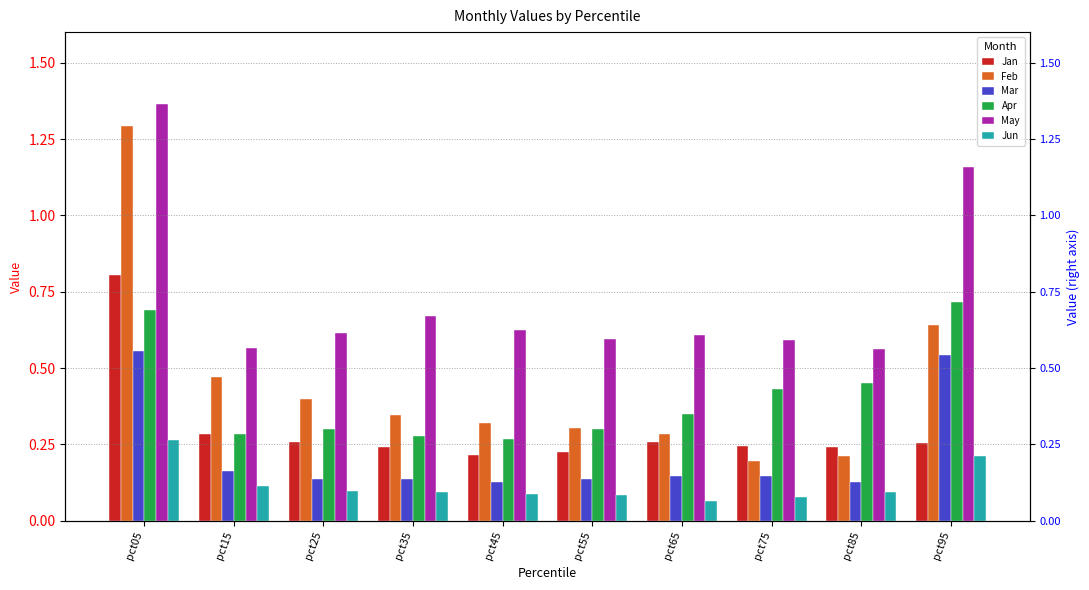

What is the lowest value of the Mar series?

0.1